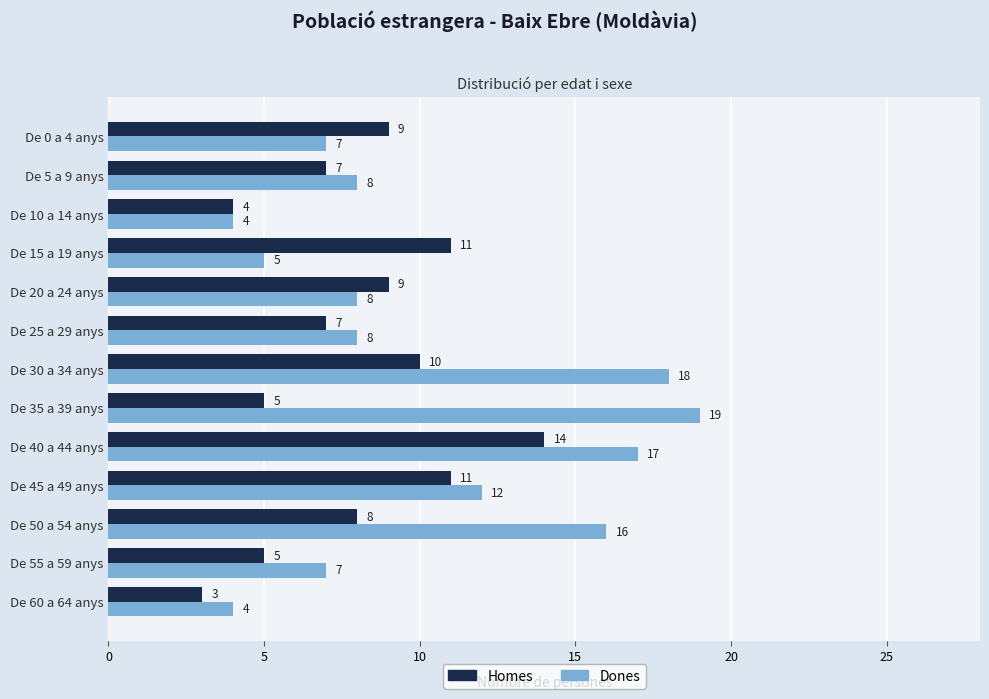

What is the minimum value shown in the chart?

3